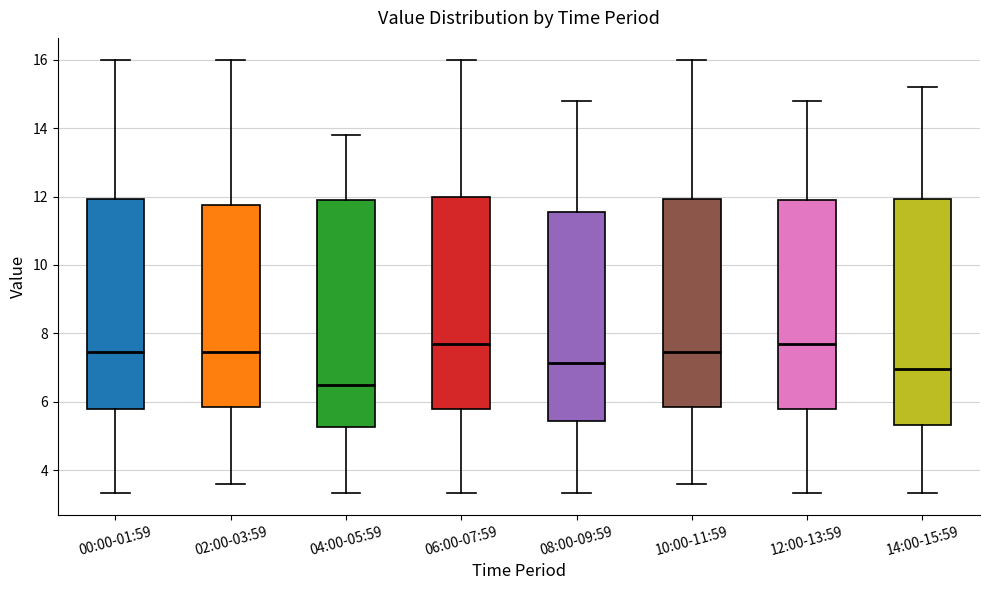

Where does the upper whisker of the box for 12:00-13:59 end on the y-axis? The values are not printed on the chart, so give them approximately, as read against the axis.

14.8